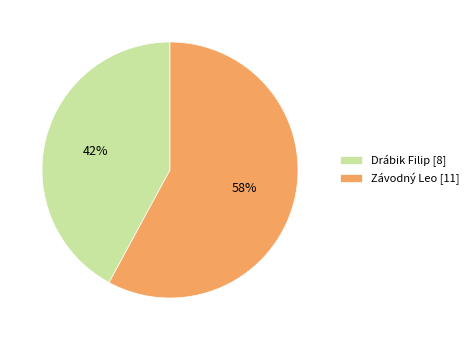

The Závodný Leo slice represents 58% of the pie. True or false?

True